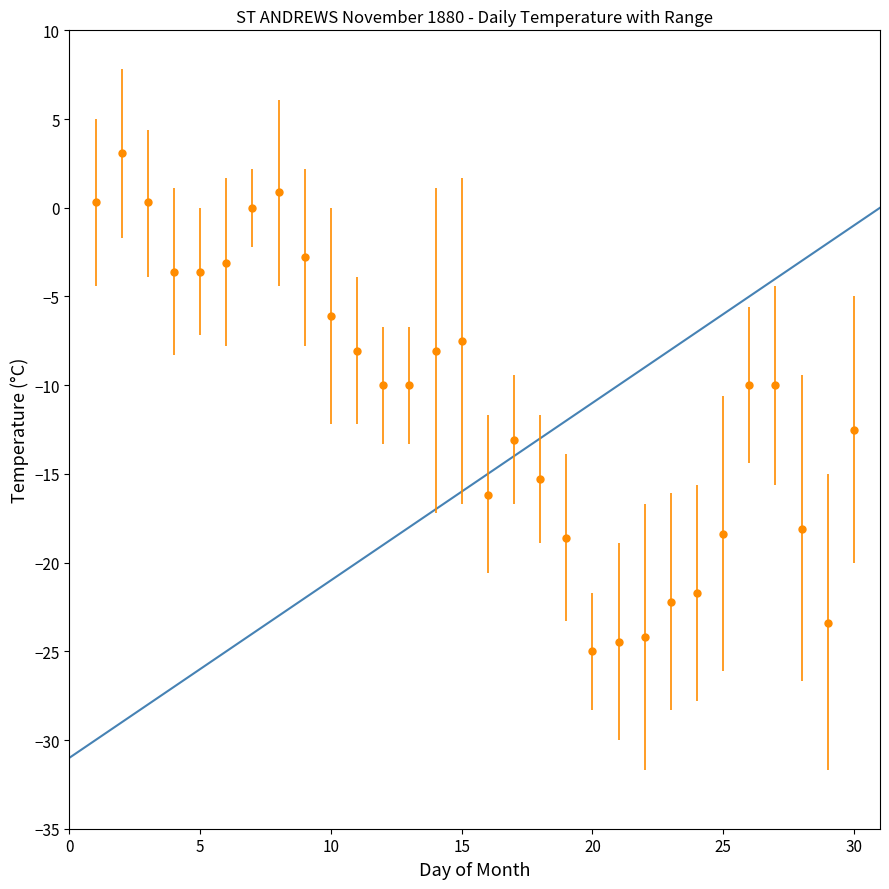

True or false: there are more than 2 points higher than both neighbors.

True